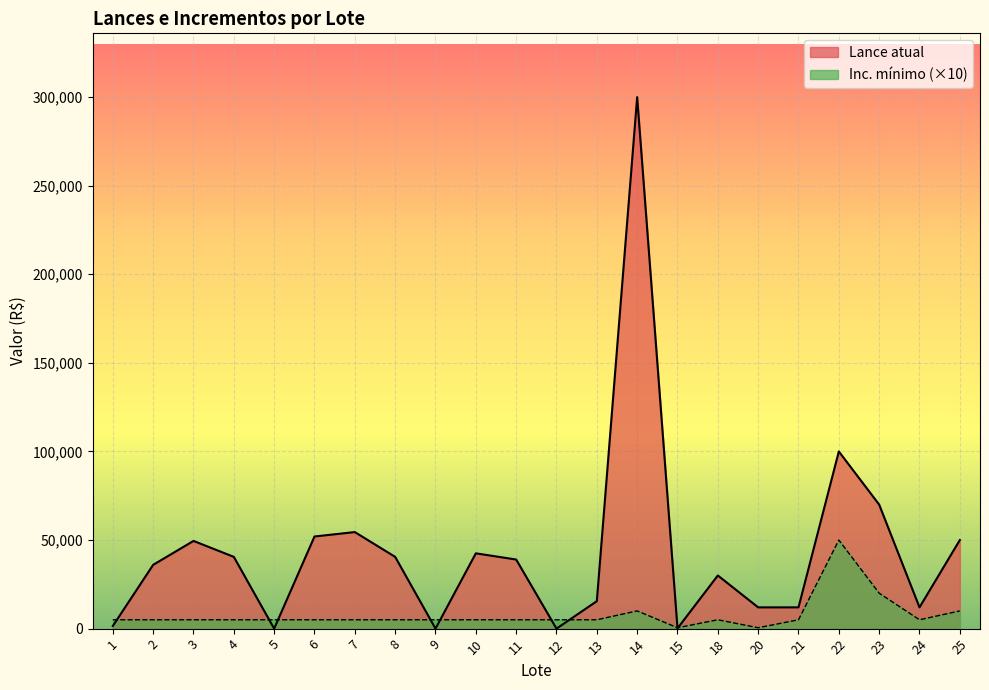

The Inc. mínimo series shows 8663 at 3. True or false?

False